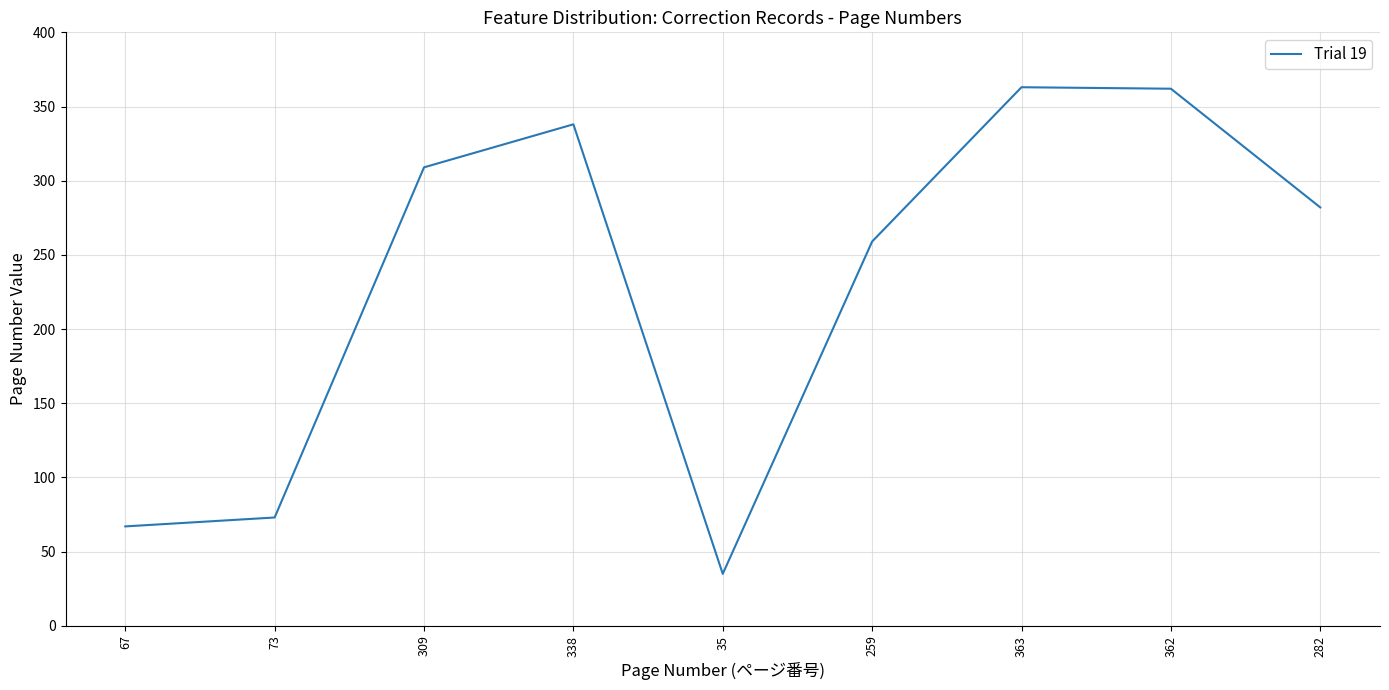

At which category does the data reach its first local peak?

338